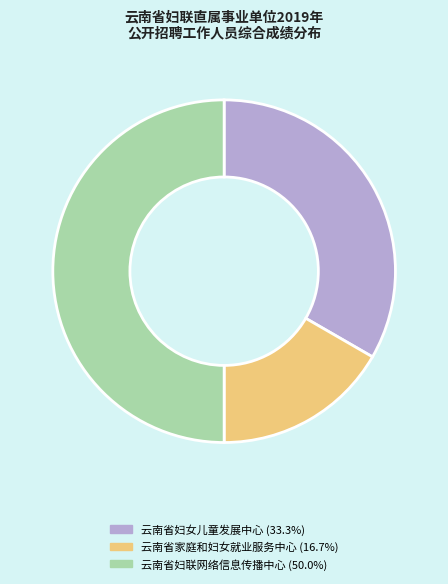

Does 云南省家庭和妇女就业服务中心 represent more than half of the total?

No